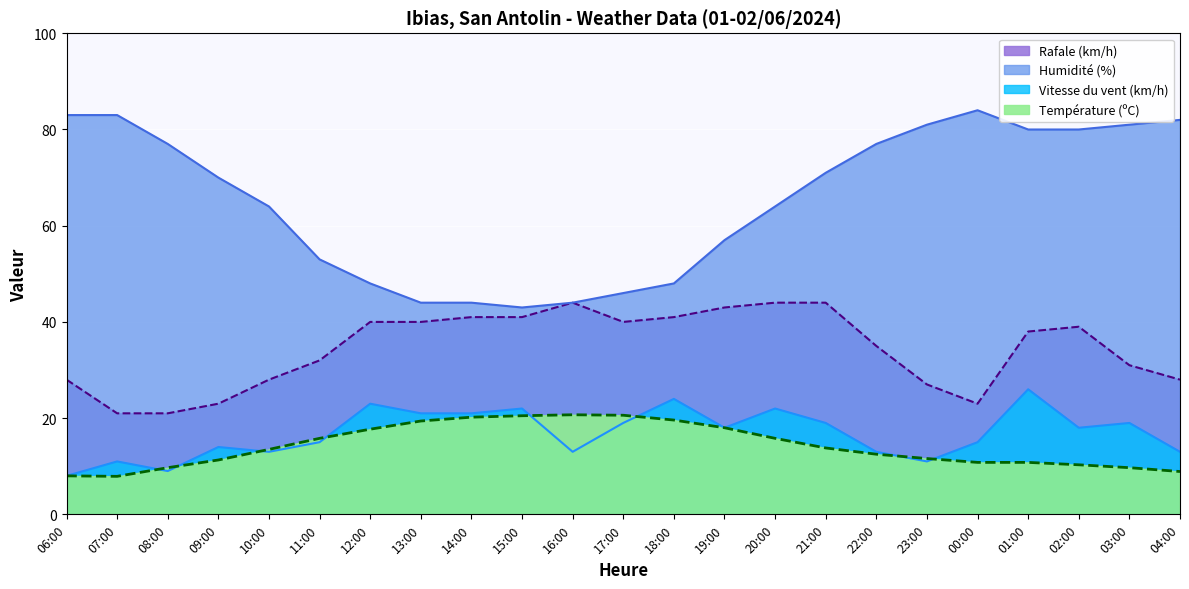

How many values in the Humidité (%) series exceed 70?

11